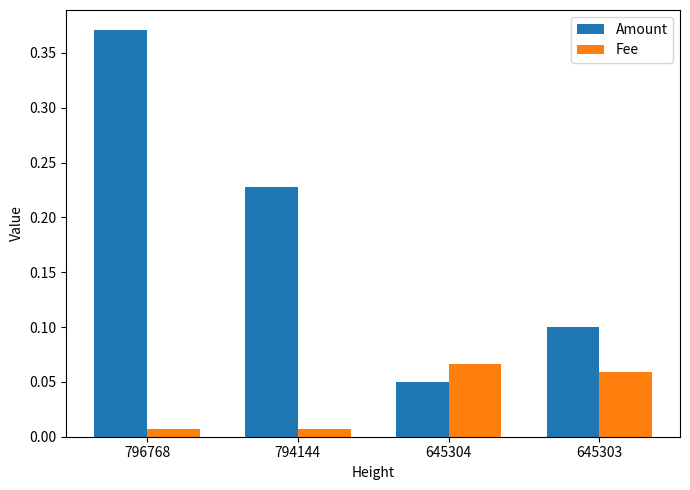

What are all the series names shown in the legend?

Amount, Fee